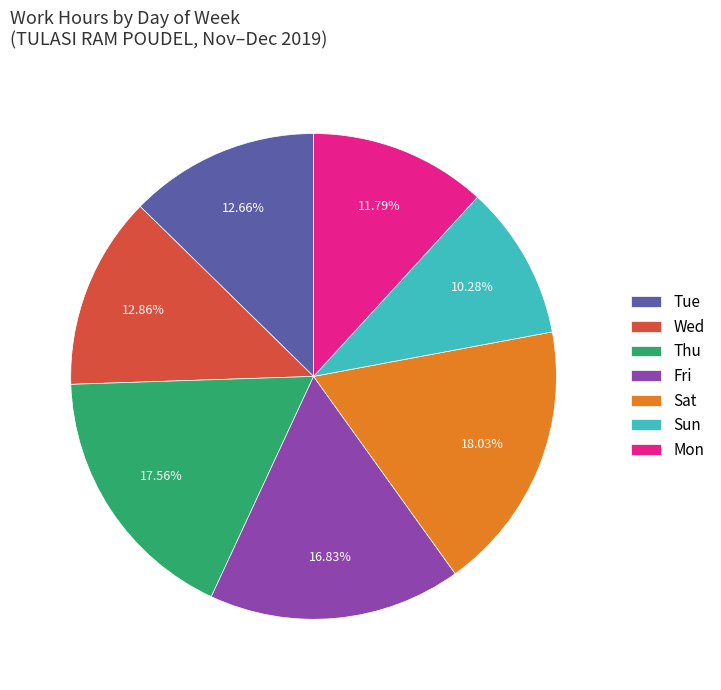

Does Thu represent more than half of the total?

No